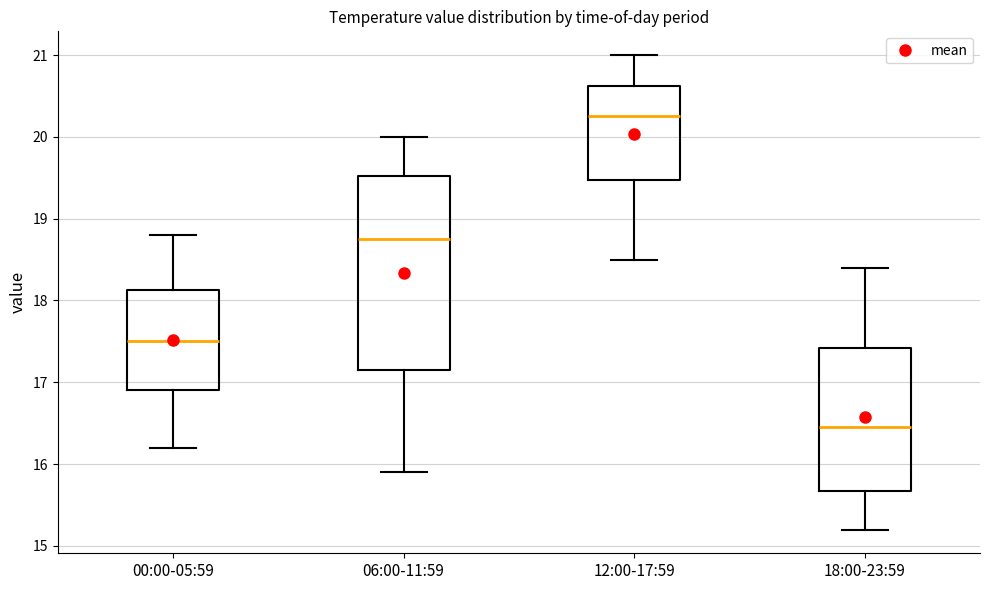

Reading left to right, transcribe this box plot: for each box, give where its median line is, the range the box spans, and where its two whiskers end, as read against the y-axis. The values are not printed on the chart, so give them approximately, as read against the axis.

00:00-05:59: median 17.5, box 16.9 to 18.1, whiskers 16.2 to 18.8
06:00-11:59: median 18.8, box 17.2 to 19.5, whiskers 15.9 to 20.0
12:00-17:59: median 20.3, box 19.5 to 20.6, whiskers 18.5 to 21.0
18:00-23:59: median 16.5, box 15.7 to 17.4, whiskers 15.2 to 18.4